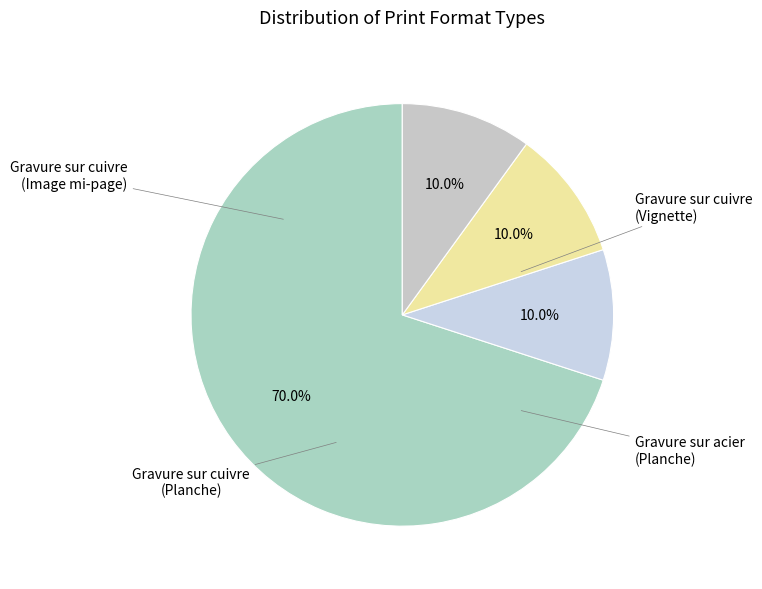

How many slices are in this pie chart?

4